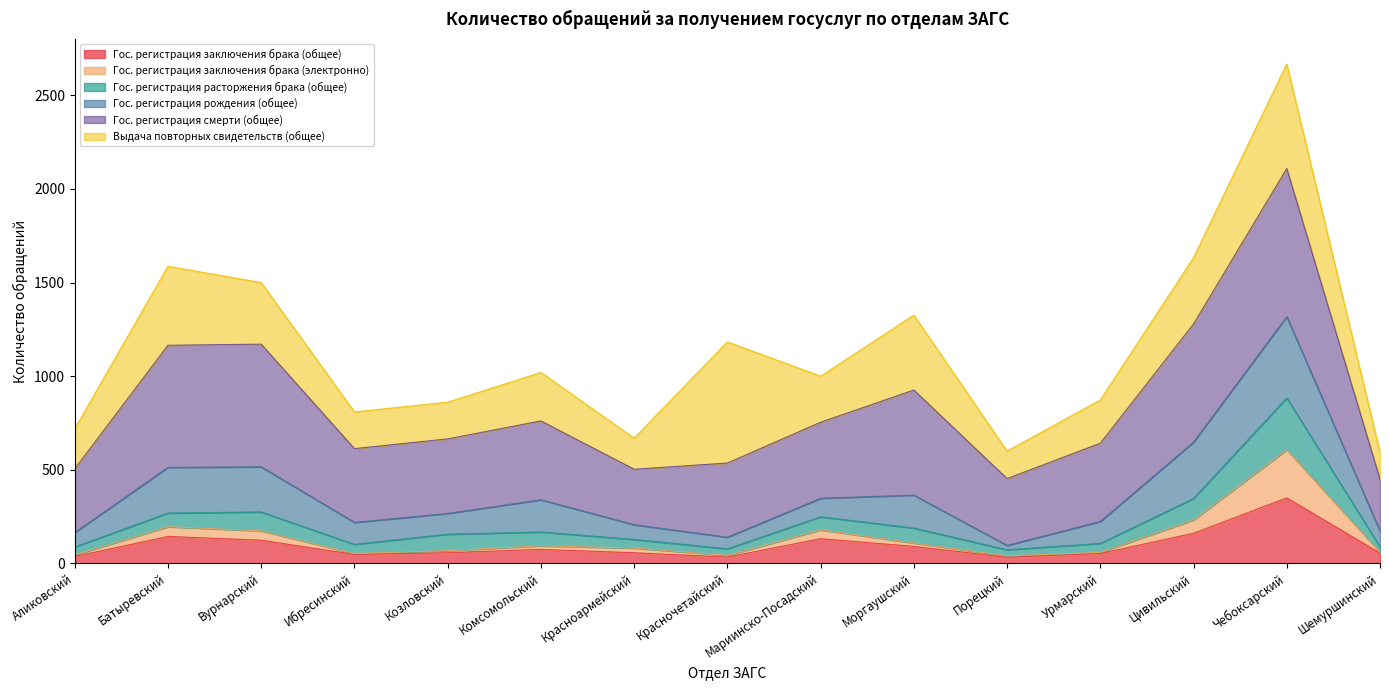

The value of Гос. регистрация заключения брака (общее) at Красноармейский is 57. True or false?

True